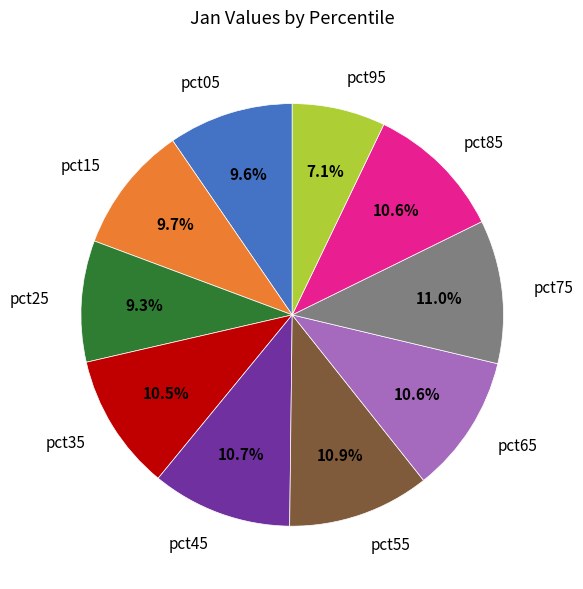

To the nearest percent, what percentage of the pie is pct85?

11%